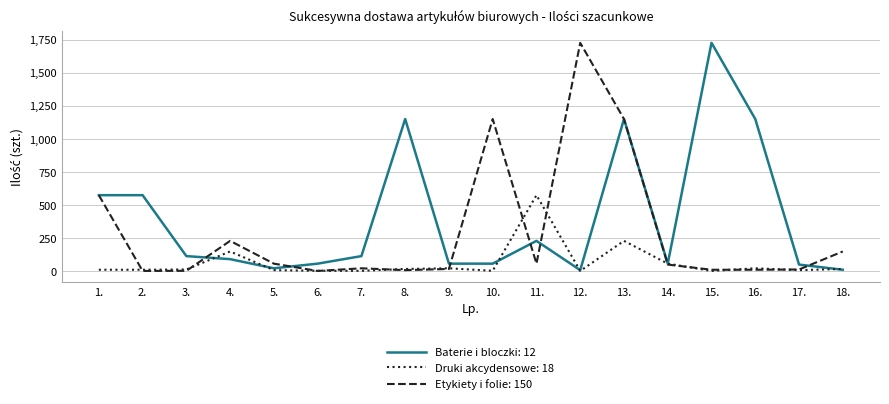

What is the maximum value shown in the chart?

1725